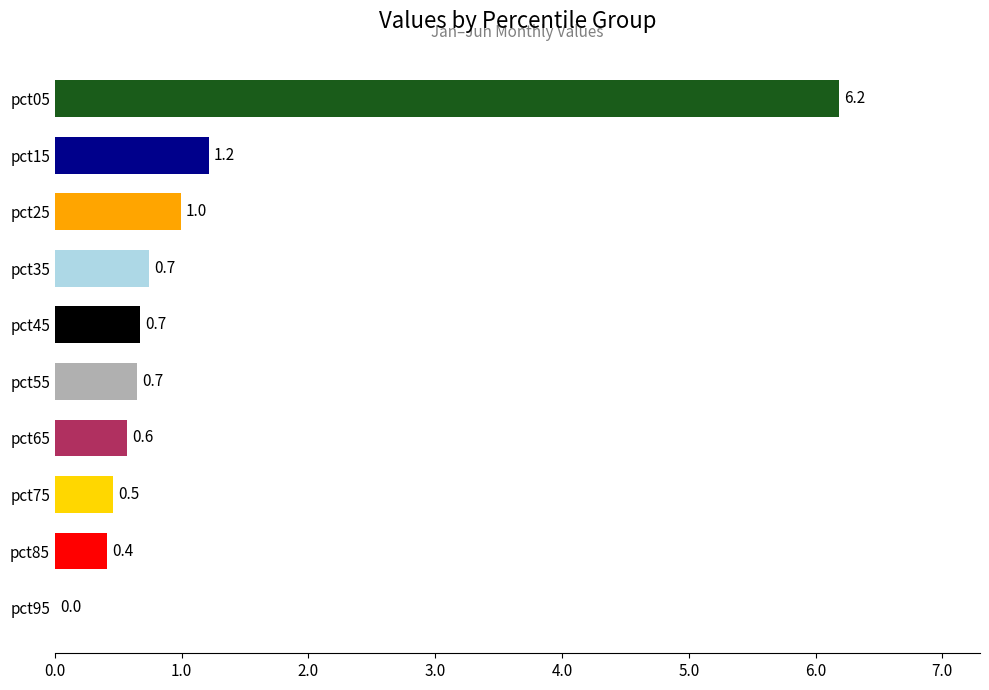

What is the average value?

1.2